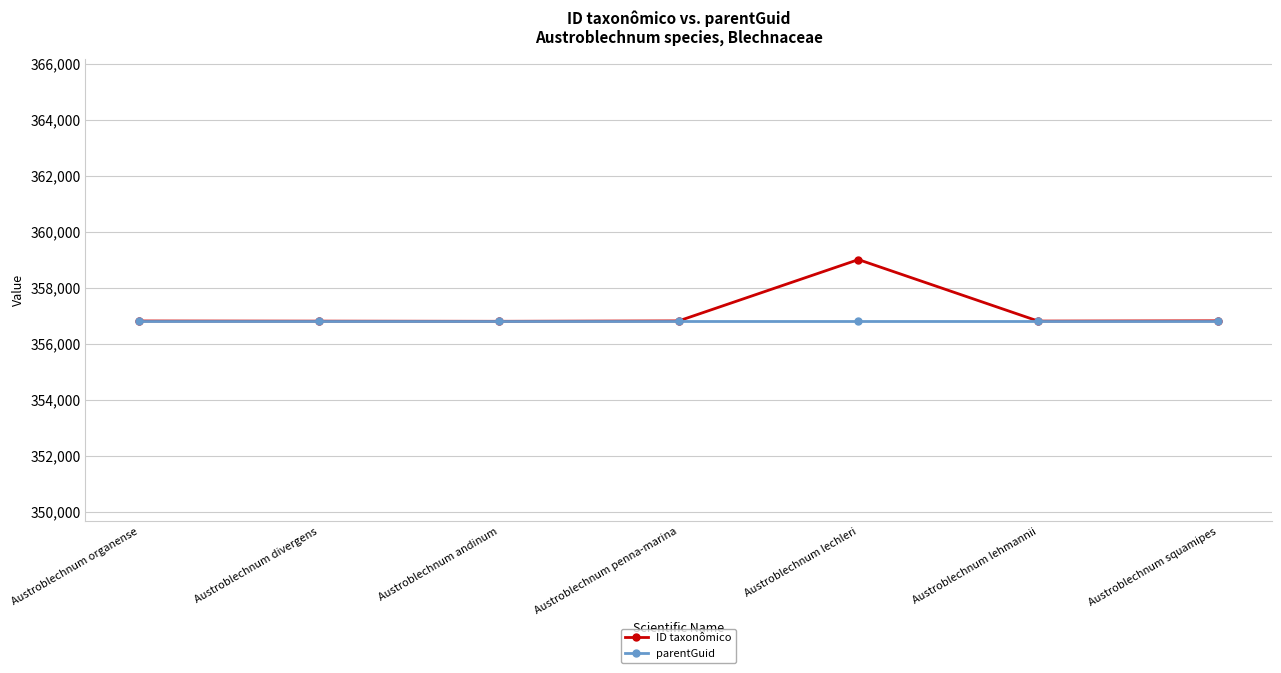

What is the value of the parentGuid point at the 6th from the left?

356793